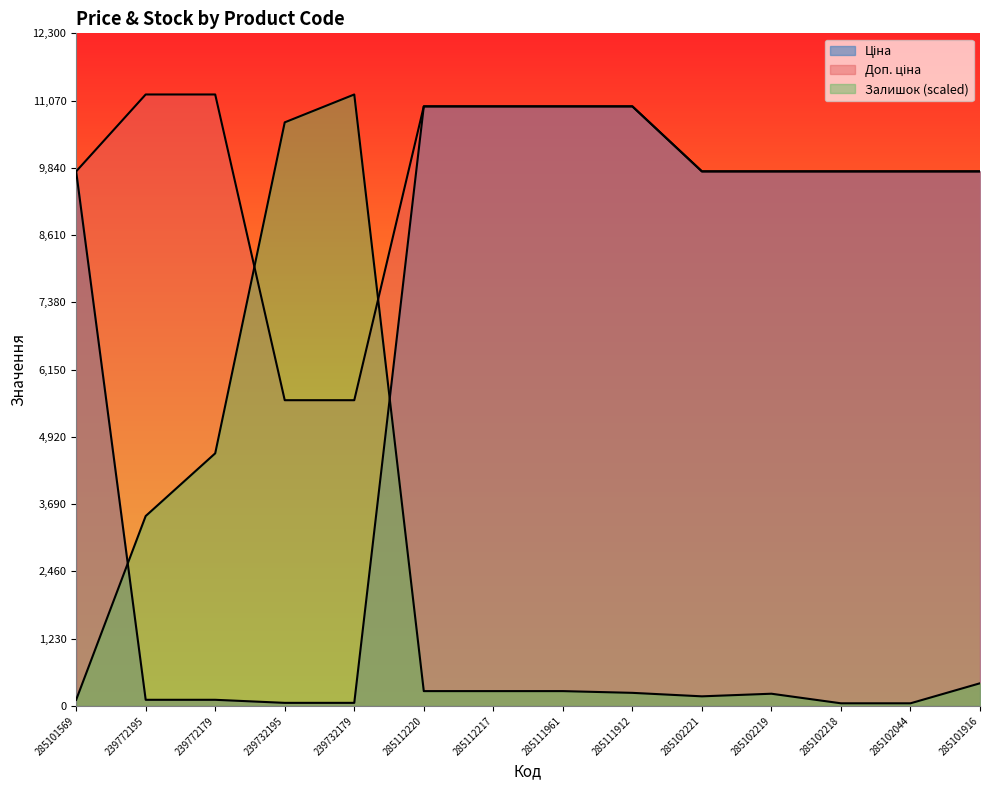

Rank the categories by Залишок value from highest to lowest.

239732179, 239732195, 239772179, 239772195, 285101916, 285112220, 285112217, 285111961, 285111912, 285102219, 285102221, 285101569, 285102218, 285102044